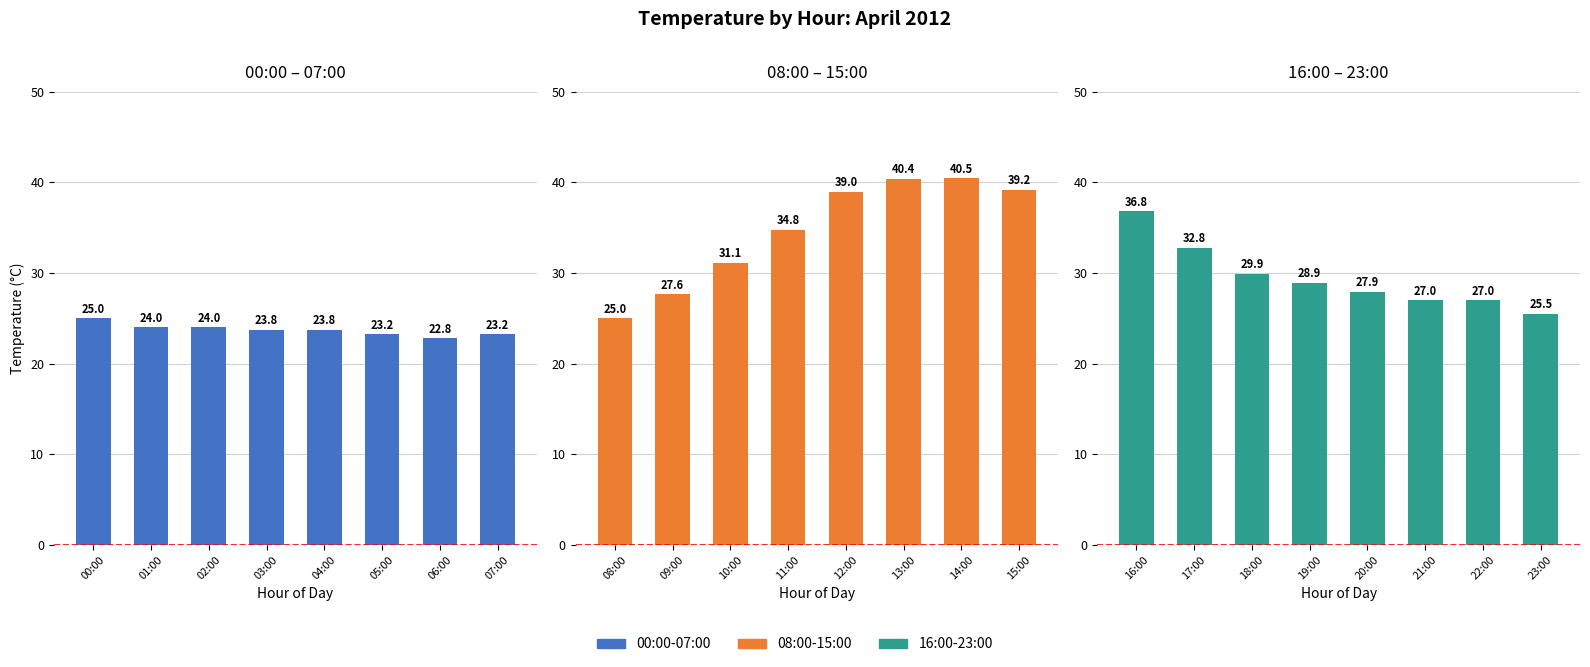

Which series has the largest total across all categories?

08:00-15:00